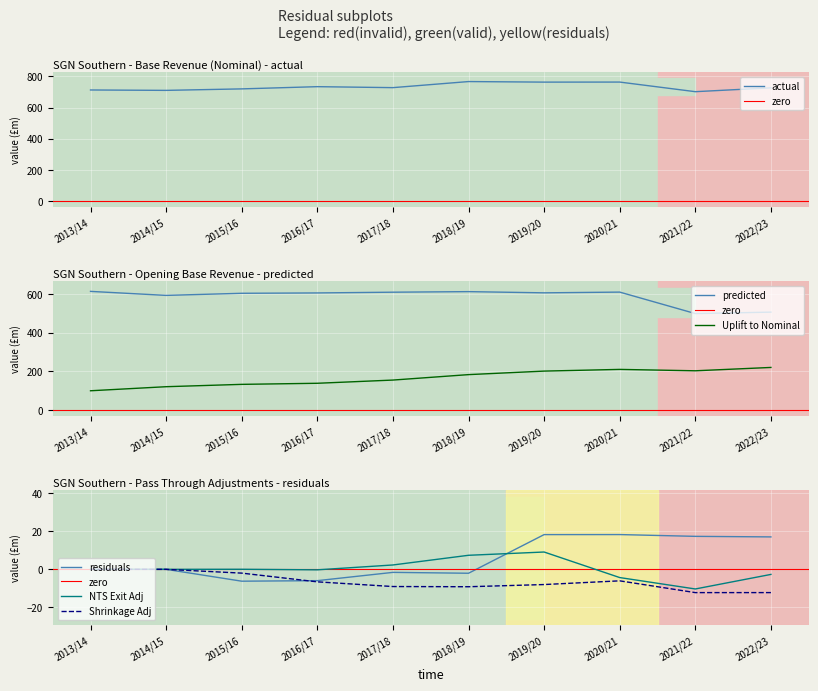

At 2017/18, list the series in order from largest to smallest.

Base Revenue (Nominal), Opening Base Revenue, Uplift to Nominal Prices, NTS Exit Capacity Revenue Adj, Pass Through, Shrinkage Revenue Adjustment